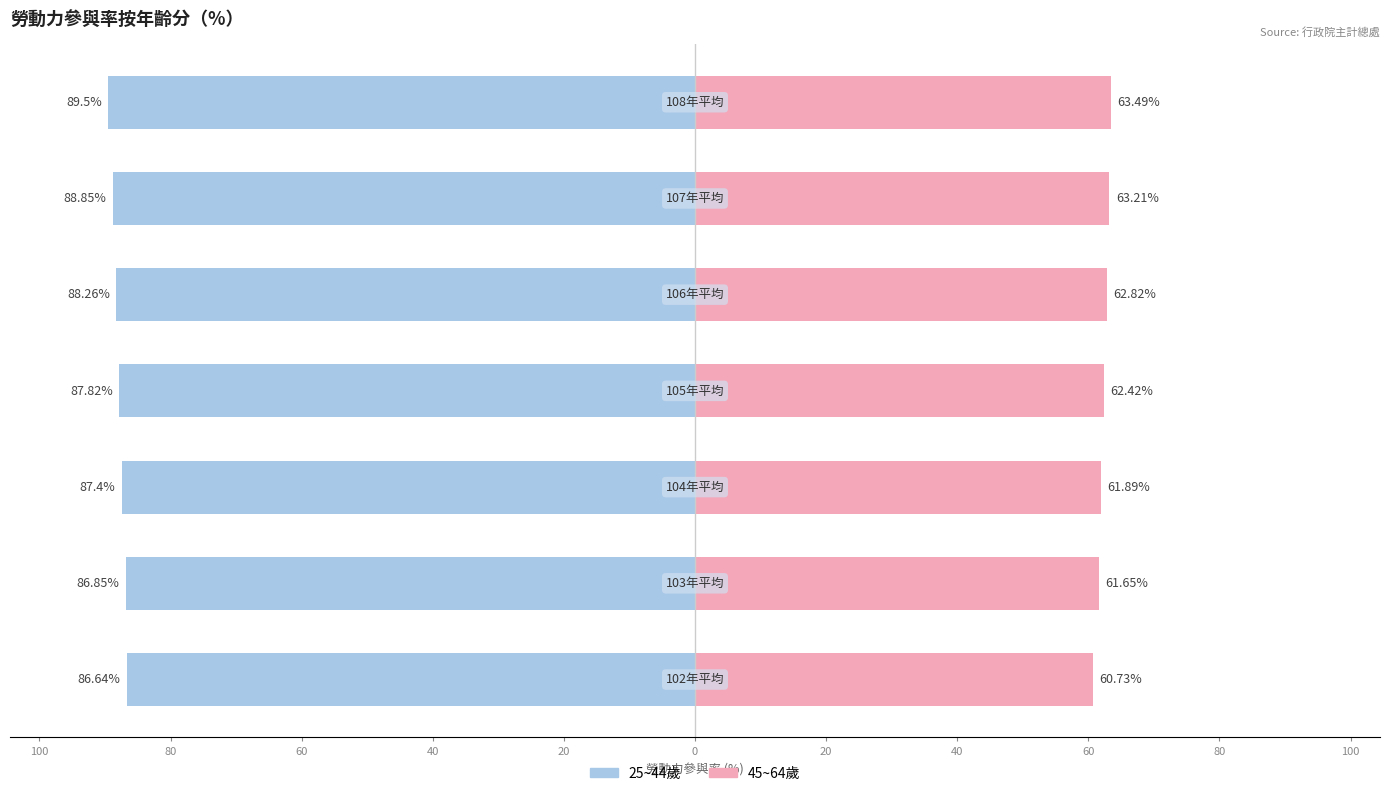

What is the maximum value for 45~64歲?

63.5